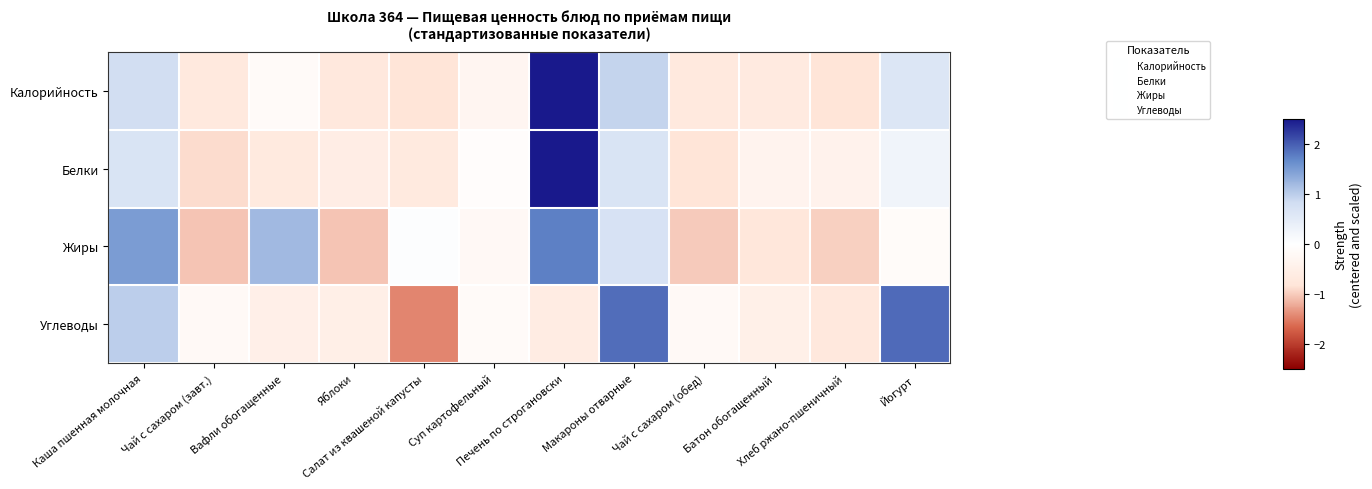

At which category does the chart reach its peak across all series?

Печень по строгановски